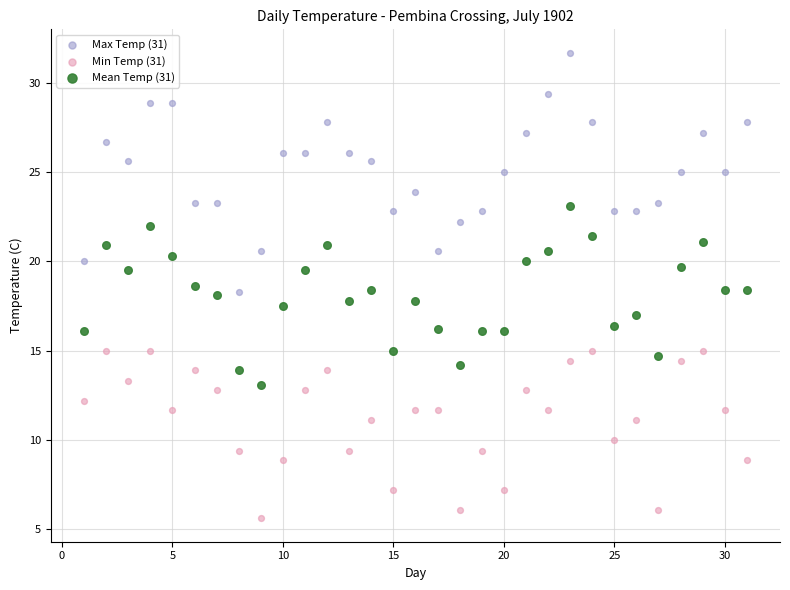

What is the X range (max minus min) for the scatter plot?

30.0